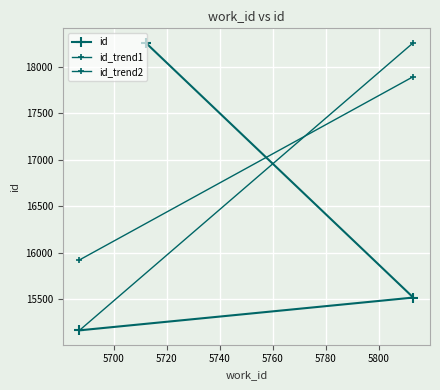

The value at 5687 is 3860. True or false?

False